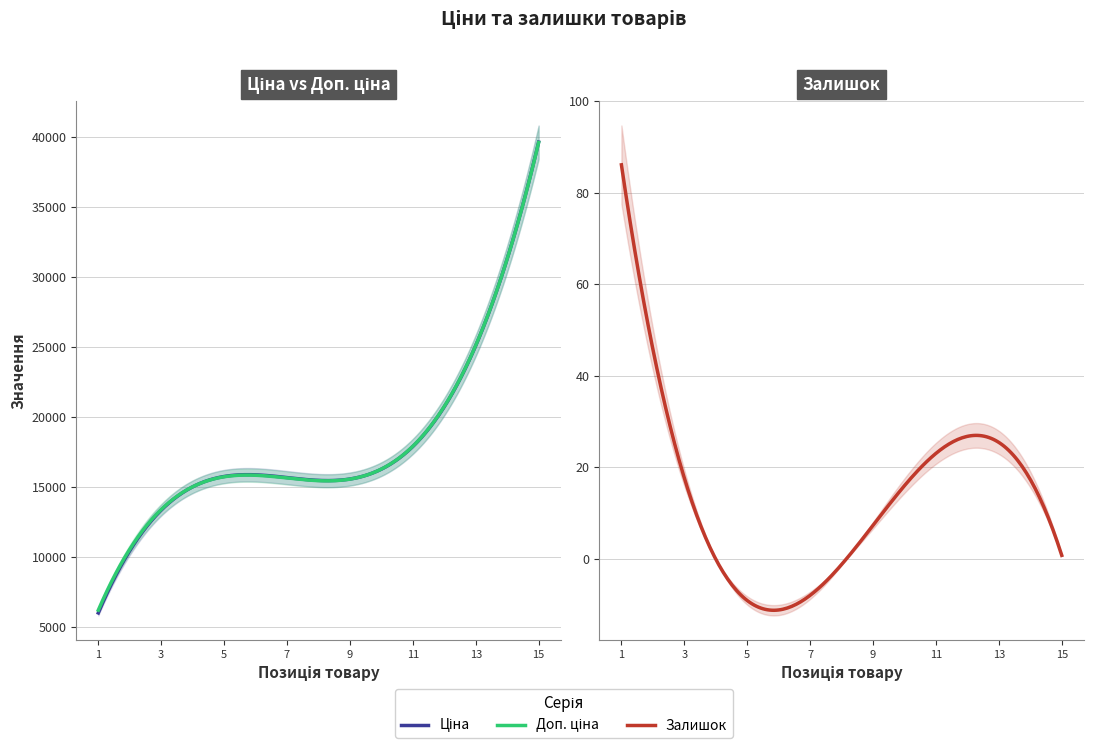

True or false: Залишок has more than 0 points higher than both neighbors.

True